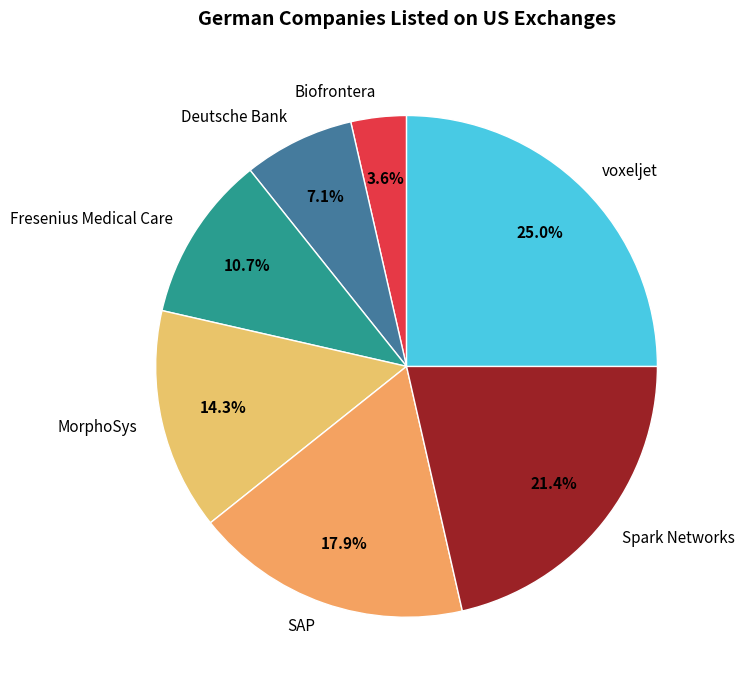

What portion of the pie excludes SAP?

82.1%